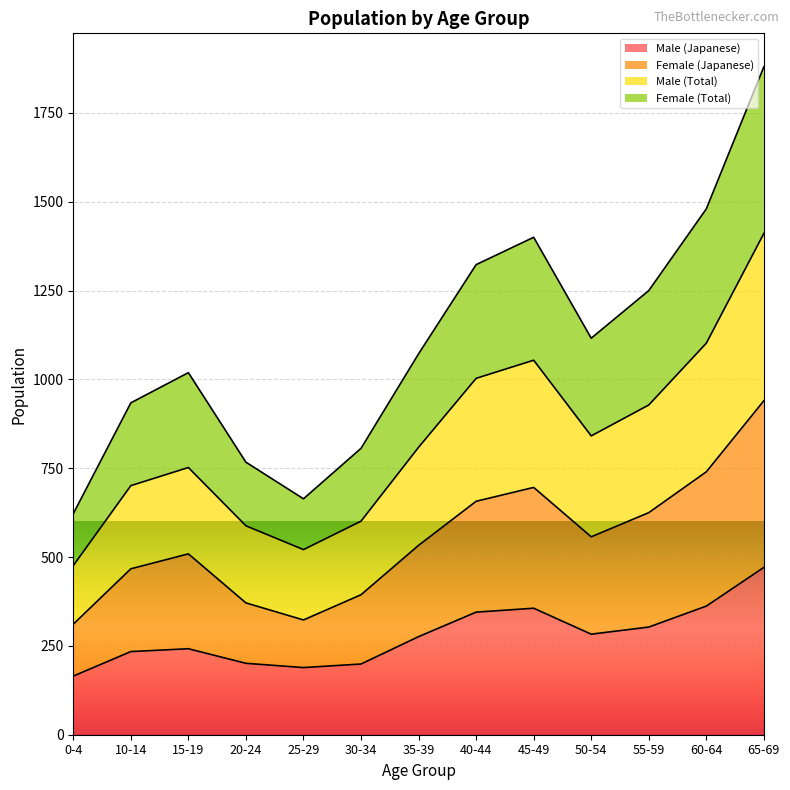

The value of Male (Japanese) at 40-44 is 74. True or false?

False